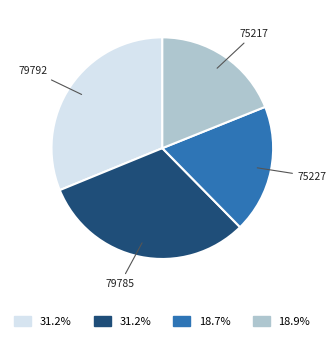

Is there a majority slice in this chart?

No